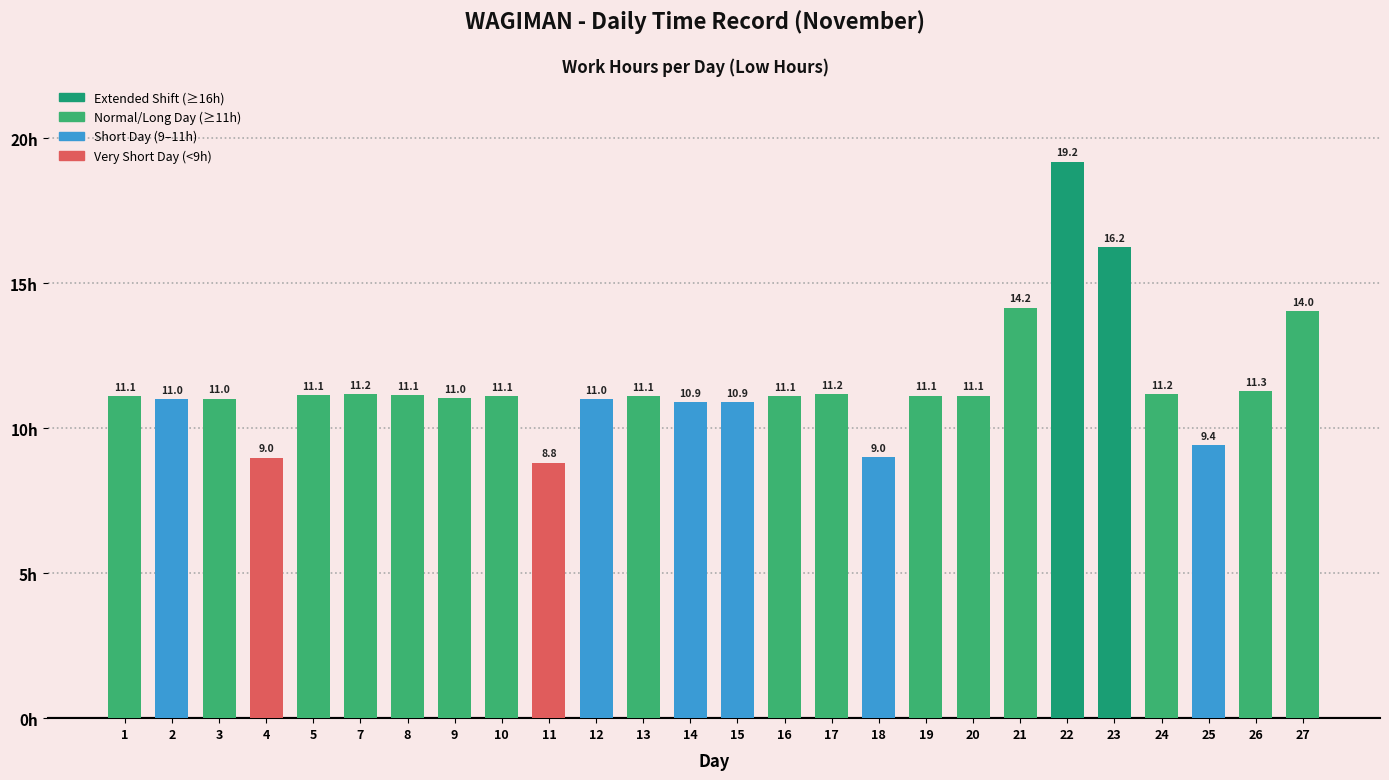

Reading left to right, what are all the values shown in this chart?

11.1	11.0	11.0	9.0	11.1	11.2	11.1	11.0	11.1	8.8	11.0	11.1	10.9	10.9	11.1	11.2	9.0	11.1	11.1	14.2	19.2	16.2	11.2	9.4	11.3	14.0